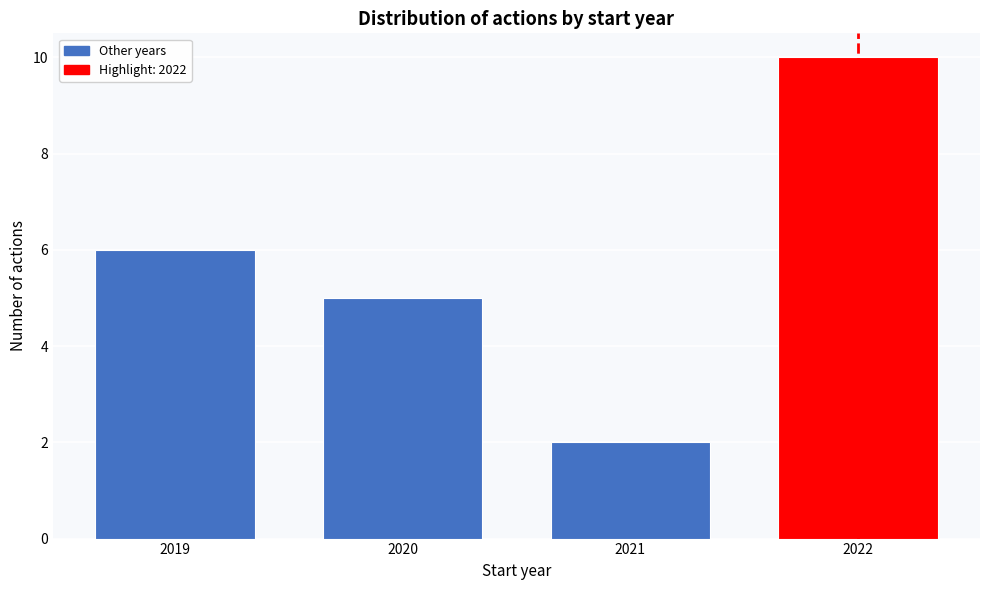

Reading left to right, list all the values displayed in this chart.

2019=6	2020=5	2021=2	2022=10